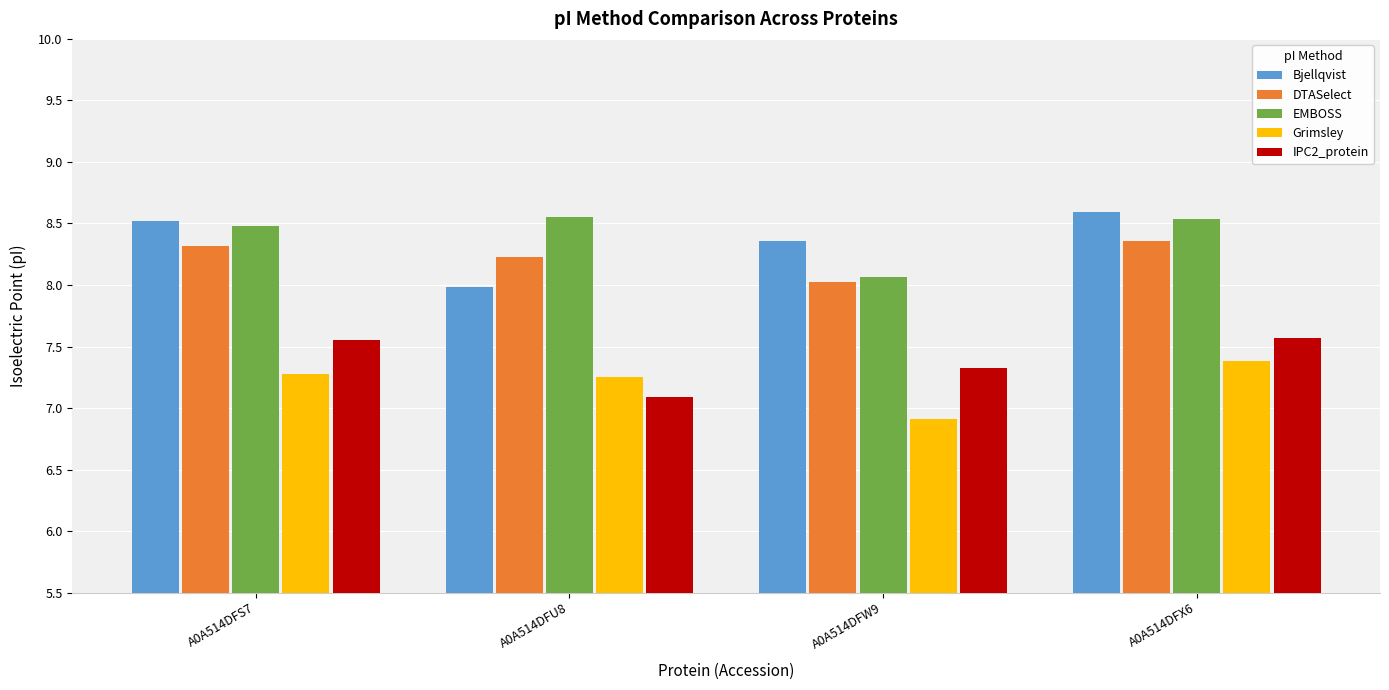

What is the difference between the highest and lowest values at A0A514DFW9?

1.4